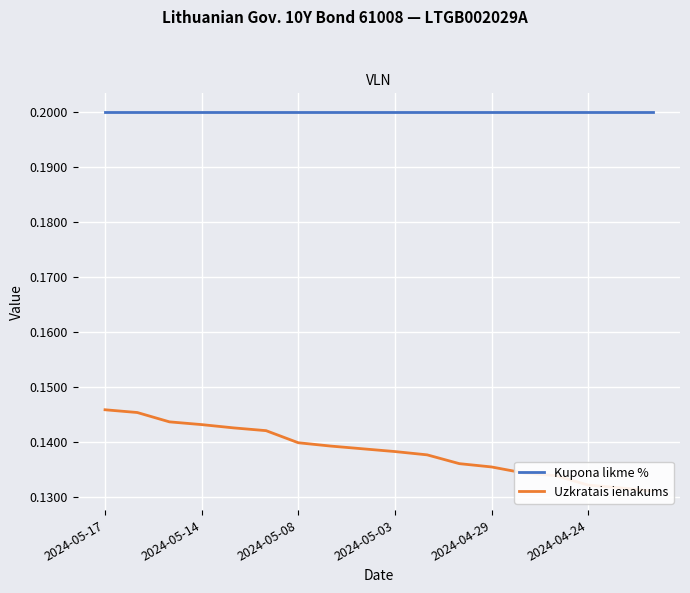

Count the number of categories in the chart.

18